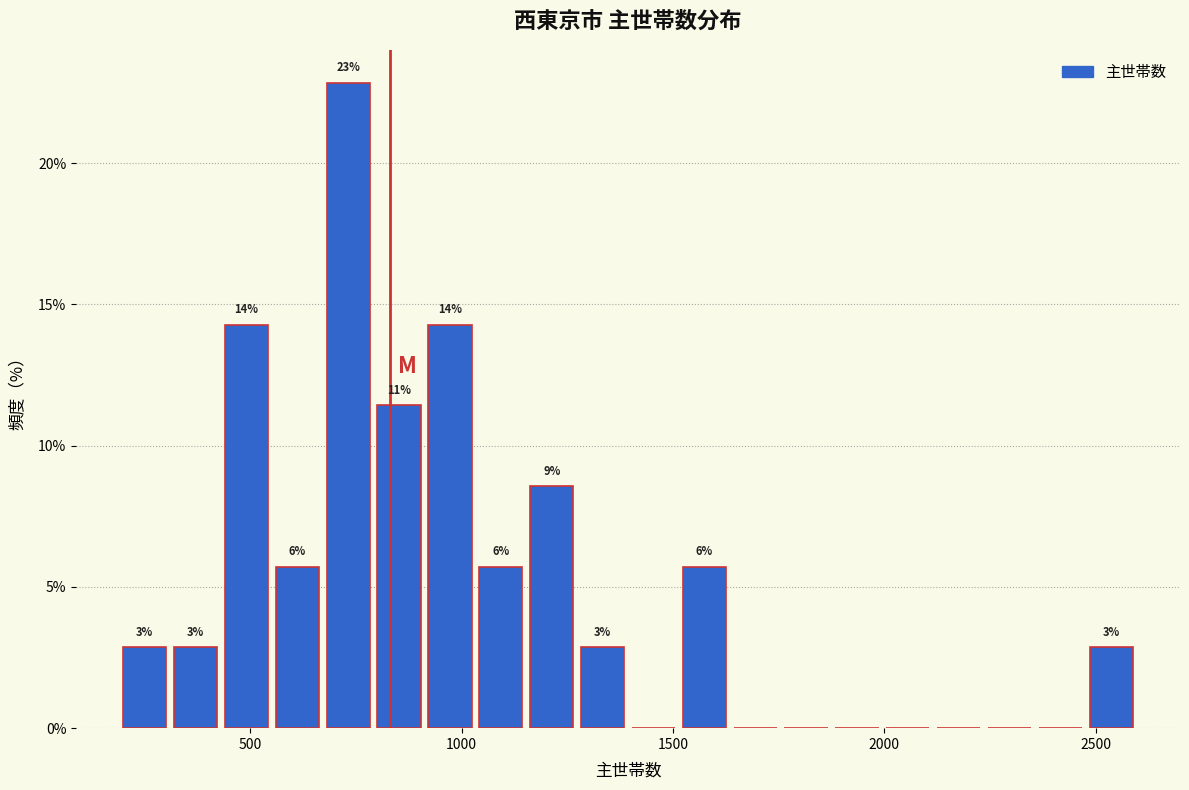

Read against the x-axis, roughly where is the centre of the tallest bar?

750